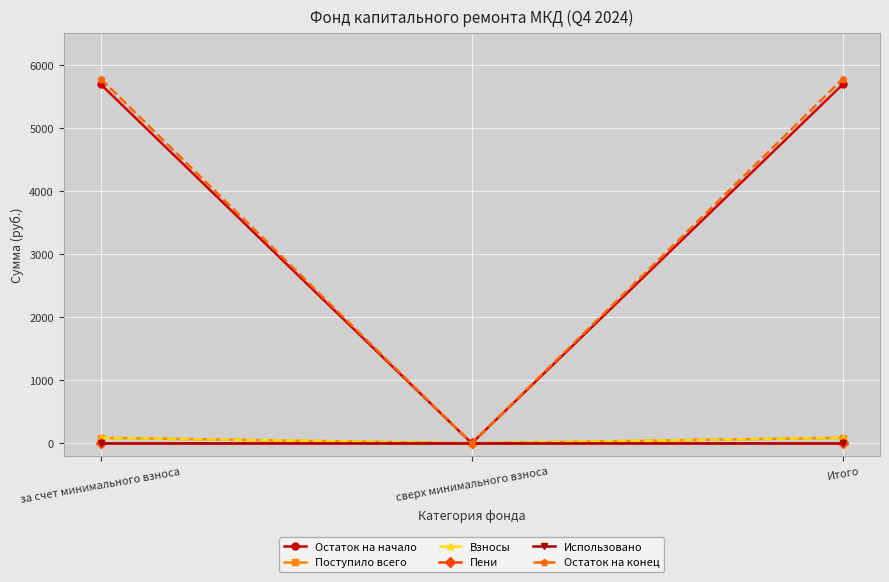

How many Пени values are between 0 and 1?

3